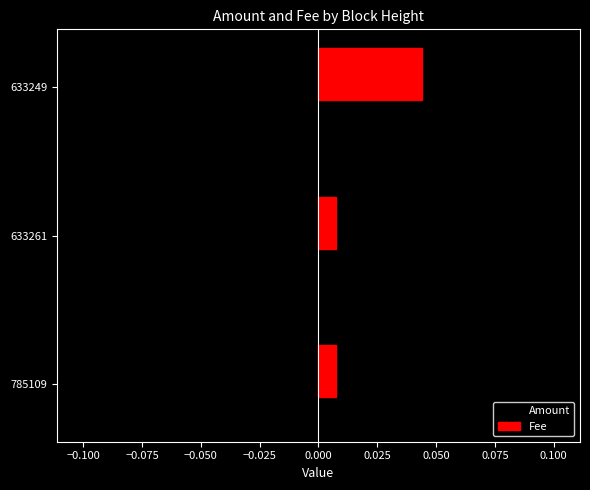

Which series has the largest total across all categories?

Fee